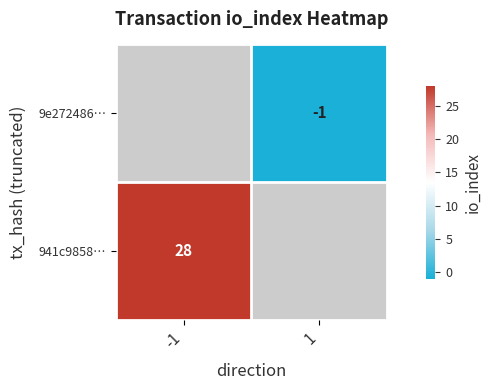

True or false: 9e272486… has a value of -1 at 1.

True